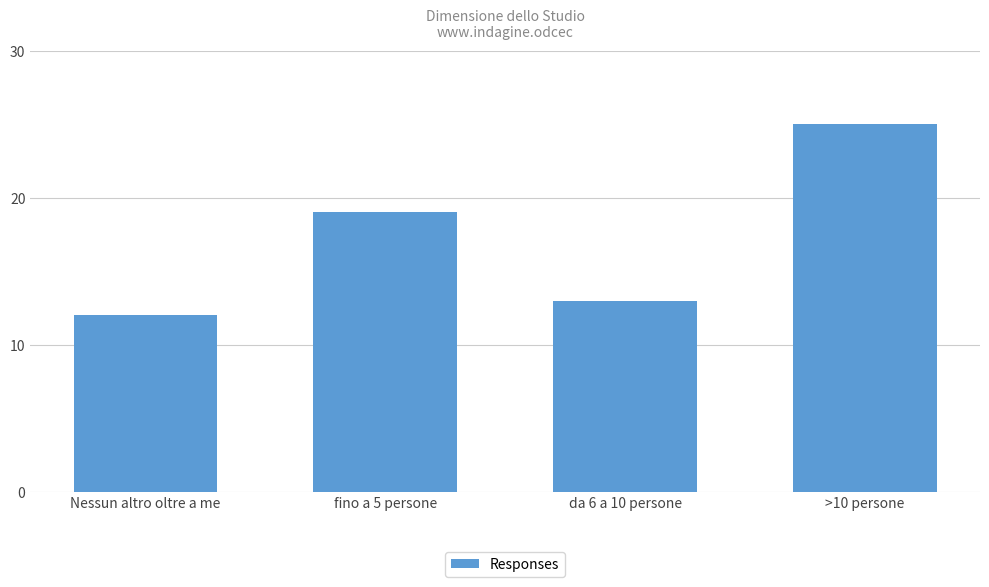

What is the average value?

17